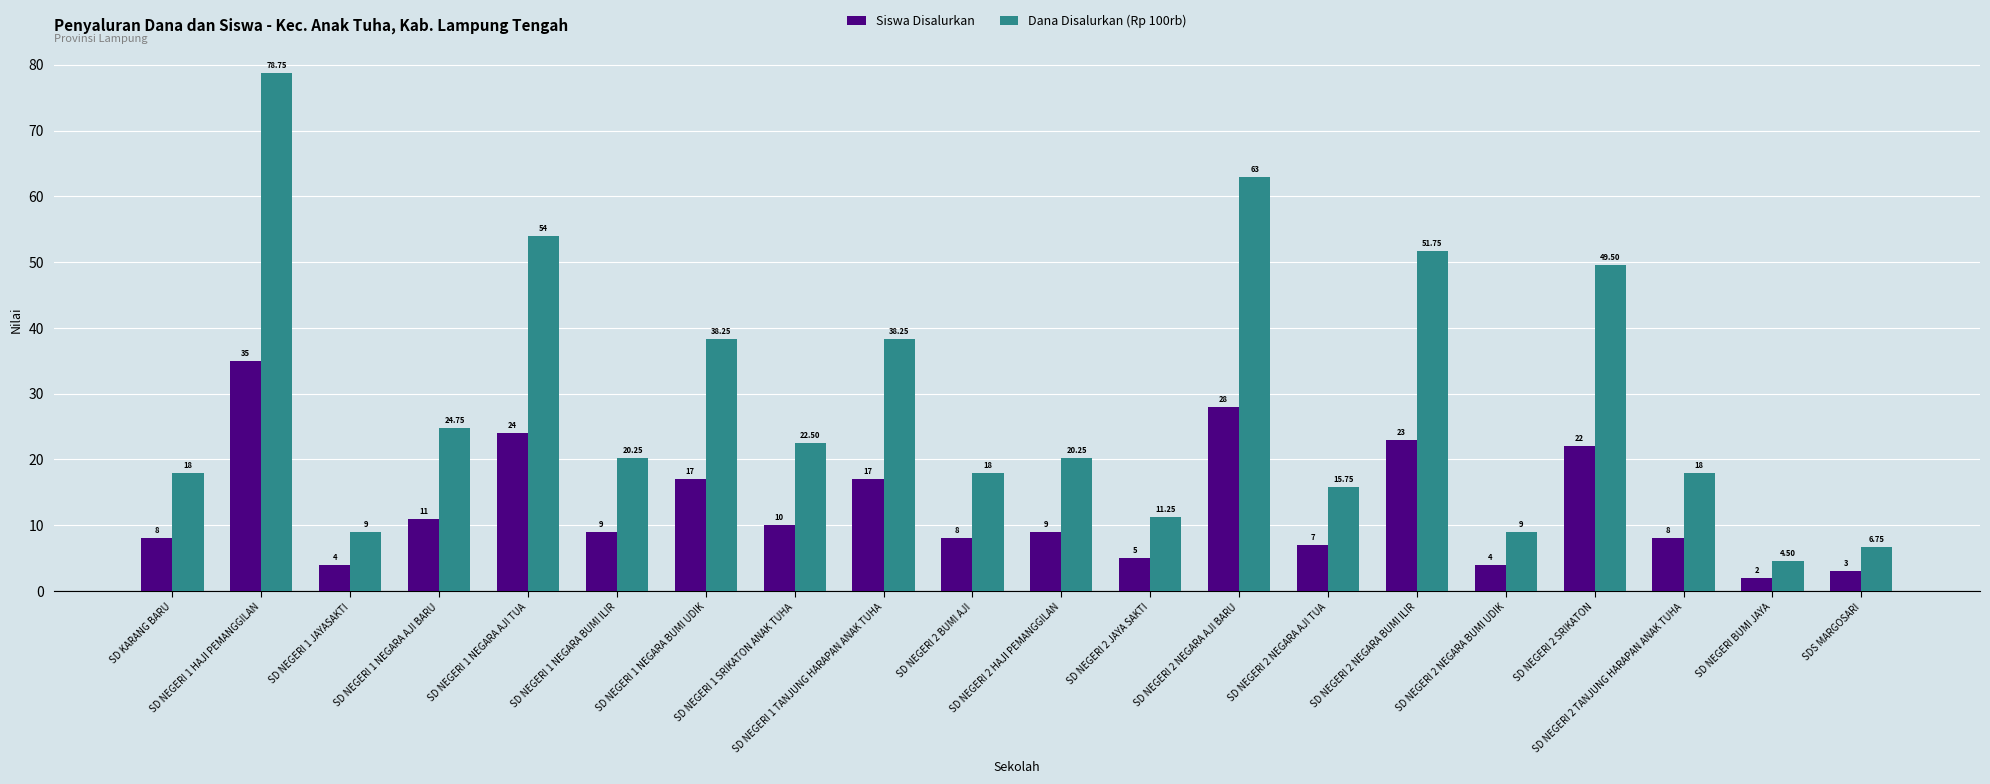

True or false: Siswa Disalurkan has a value of 10.0 at SD NEGERI 1 SRIKATON ANAK TUHA.

True